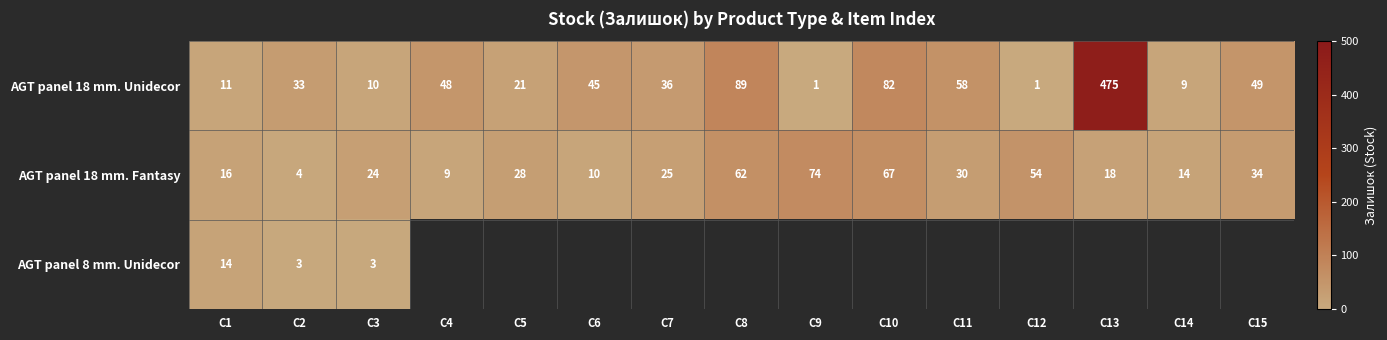

What is the difference between the AGT panel 18 mm. Fantasy values at C2 and C11?

26